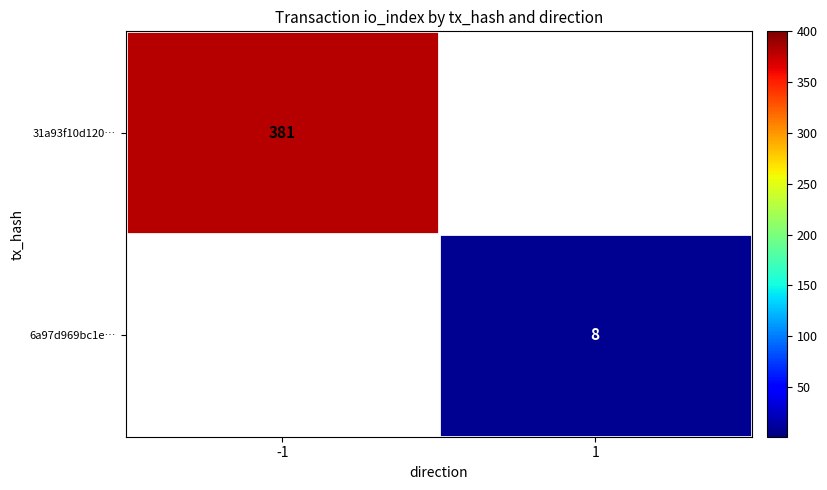

Is the value of 31a93f10d120… at -1 greater than the value of 6a97d969bc1e… at 1?

Yes